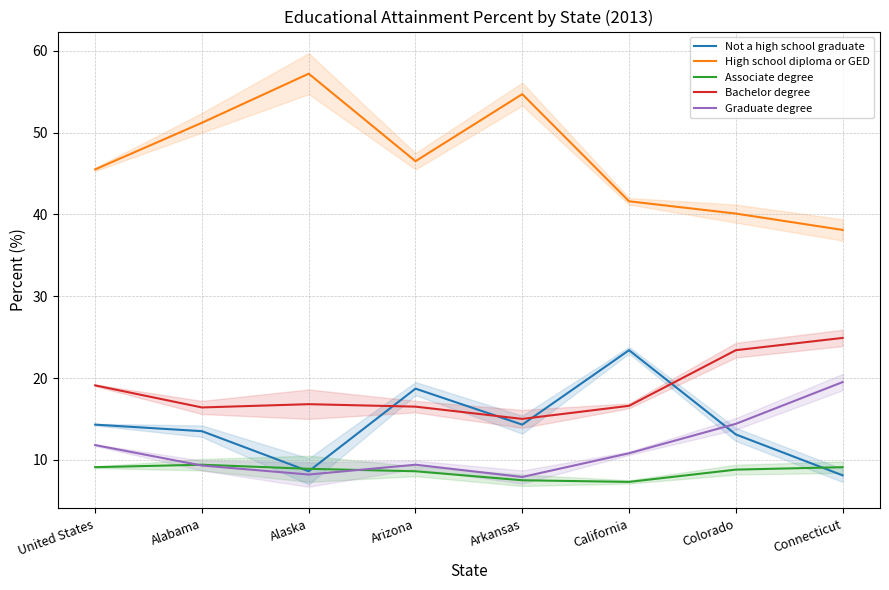

At Alabama, list the series in order from smallest to largest.

Graduate degree, Associate degree, Not a high school graduate, Bachelor degree, High school diploma or GED